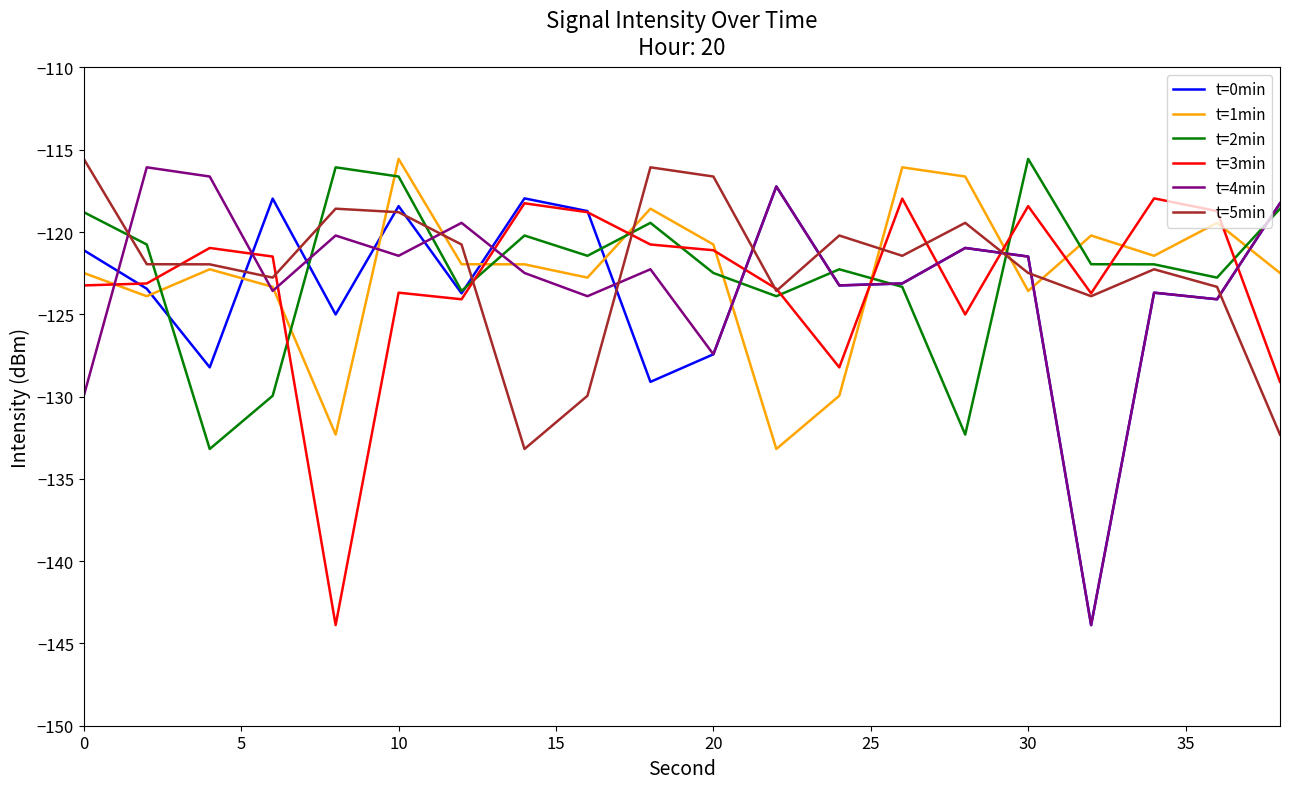

After their last crossing, which series has the higher values: t=5min or t=3min?

t=3min